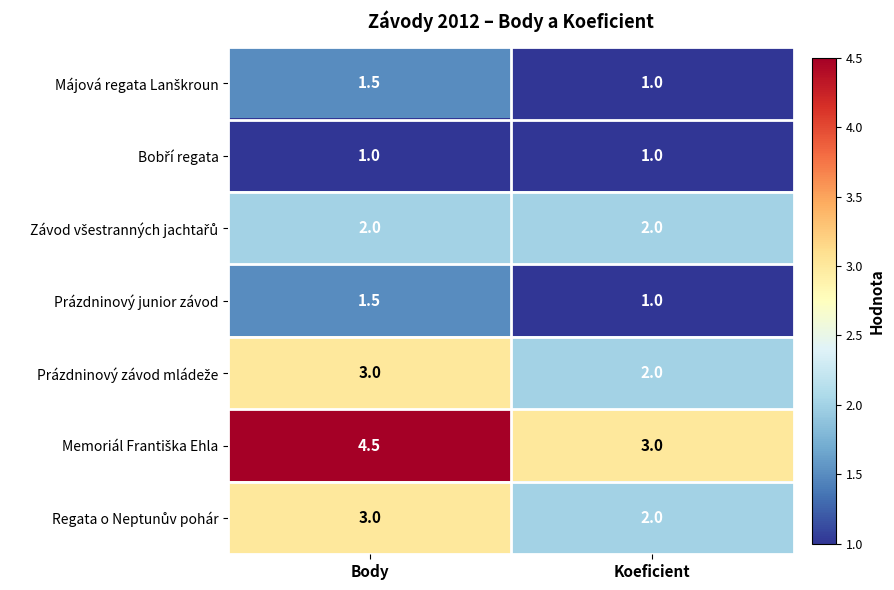

What is the difference between the highest and lowest values at Koeficient?

2.0